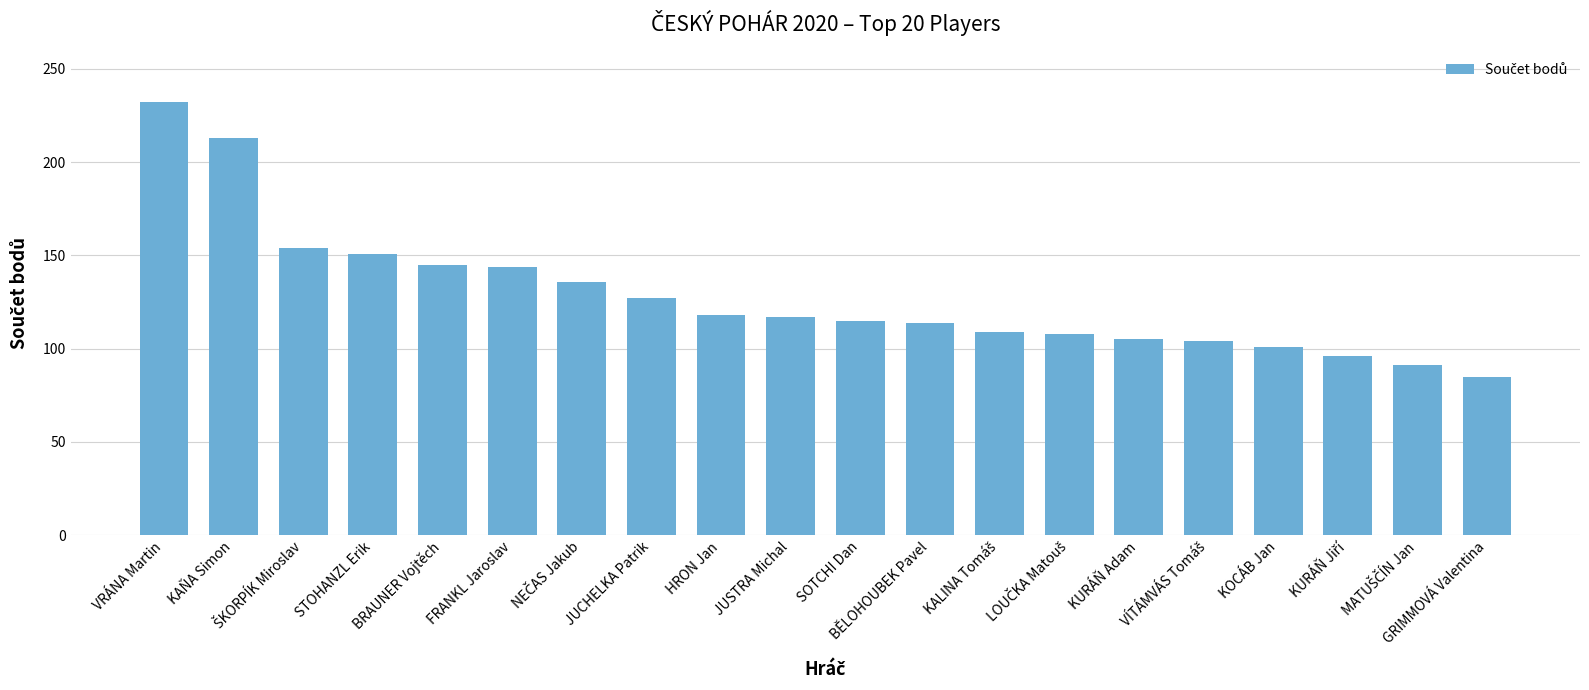

What is the sum of all values?

2565